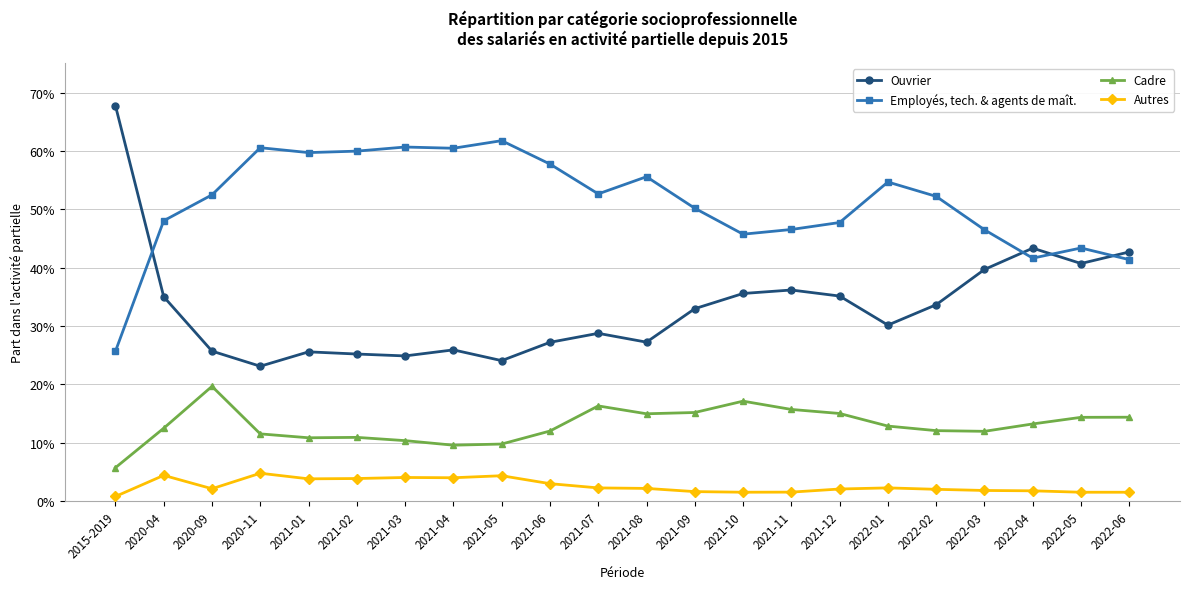

What are all the series names shown in the legend?

Ouvrier, Employés, tech. & agents de maît., Cadre, Autres